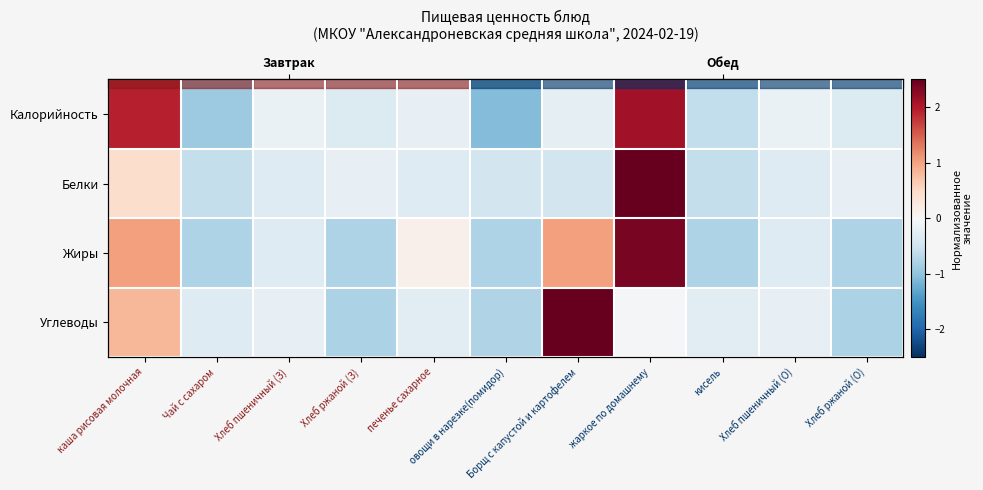

List the labels in order of Углеводы value, smallest first.

Хлеб ржаной (З), Хлеб ржаной (О), овощи в нарезке(помидор), Чай с сахаром, печенье сахарное, кисель, Хлеб пшеничный (З), Хлеб пшеничный (О), жаркое по домашнему, каша рисовая молочная, Борщ с капустой и картофелем